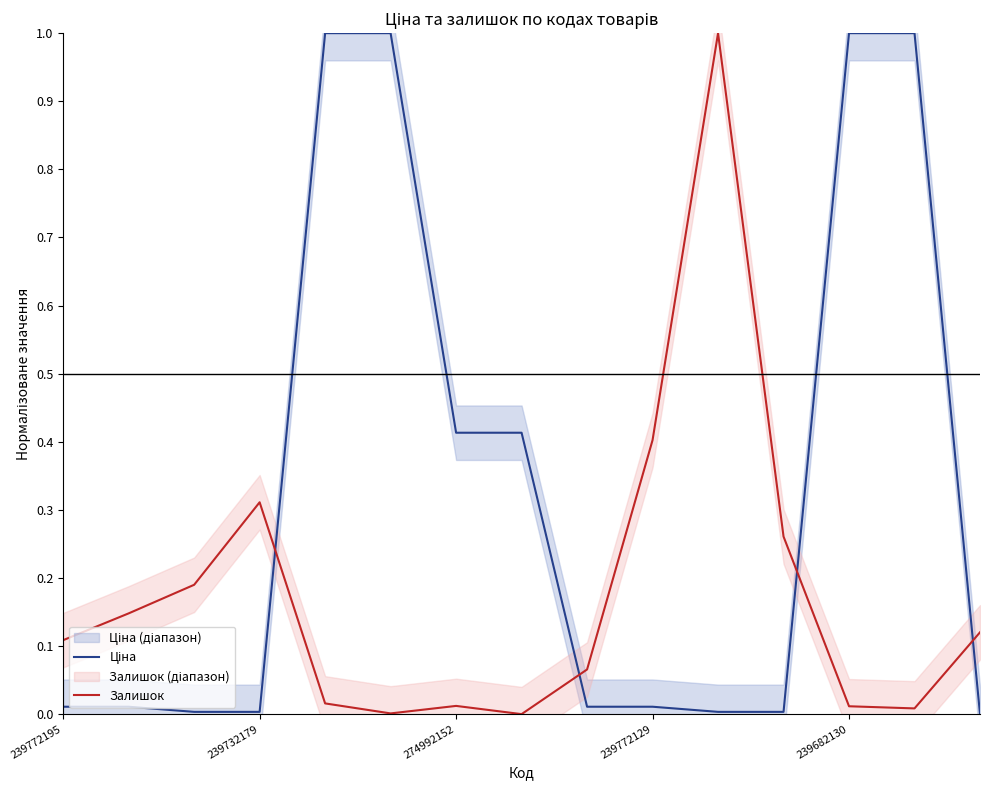

Is this an area chart (filled region under the line)?

No